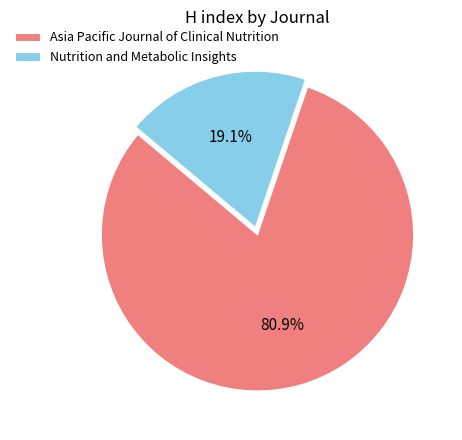

Rank the categories by value from lowest to highest.

Nutrition and Metabolic Insights, Asia Pacific Journal of Clinical Nutrition